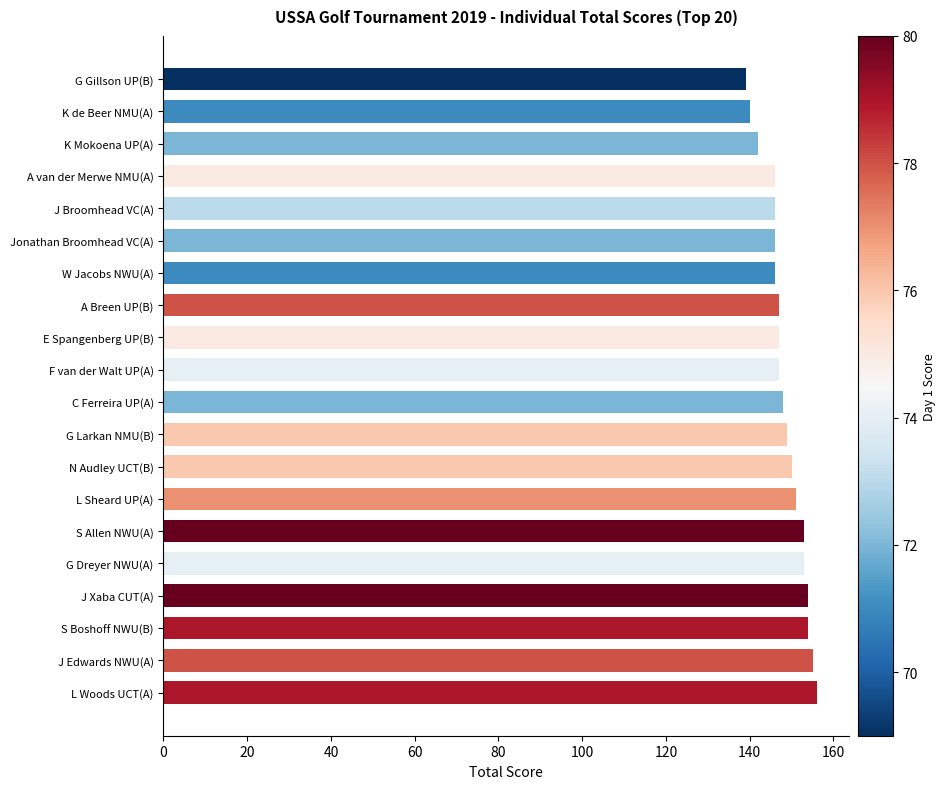

What is the difference between the second highest and minimum values?

16